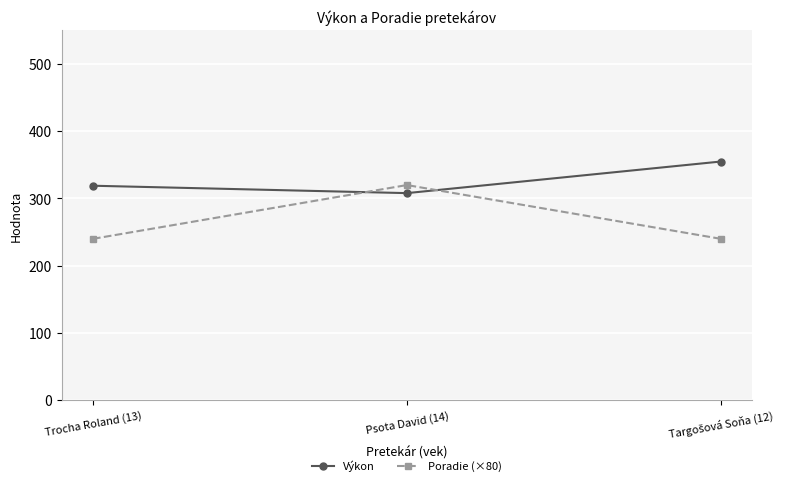

What is the average value of the Výkon series?

327